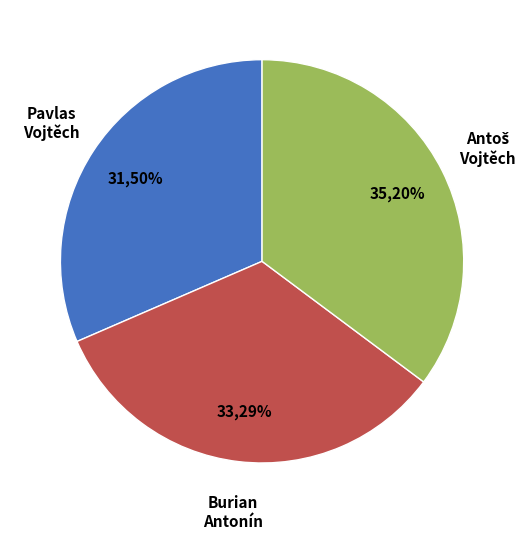

What portion of the pie excludes Pavlas Vojtěch?

68.5%